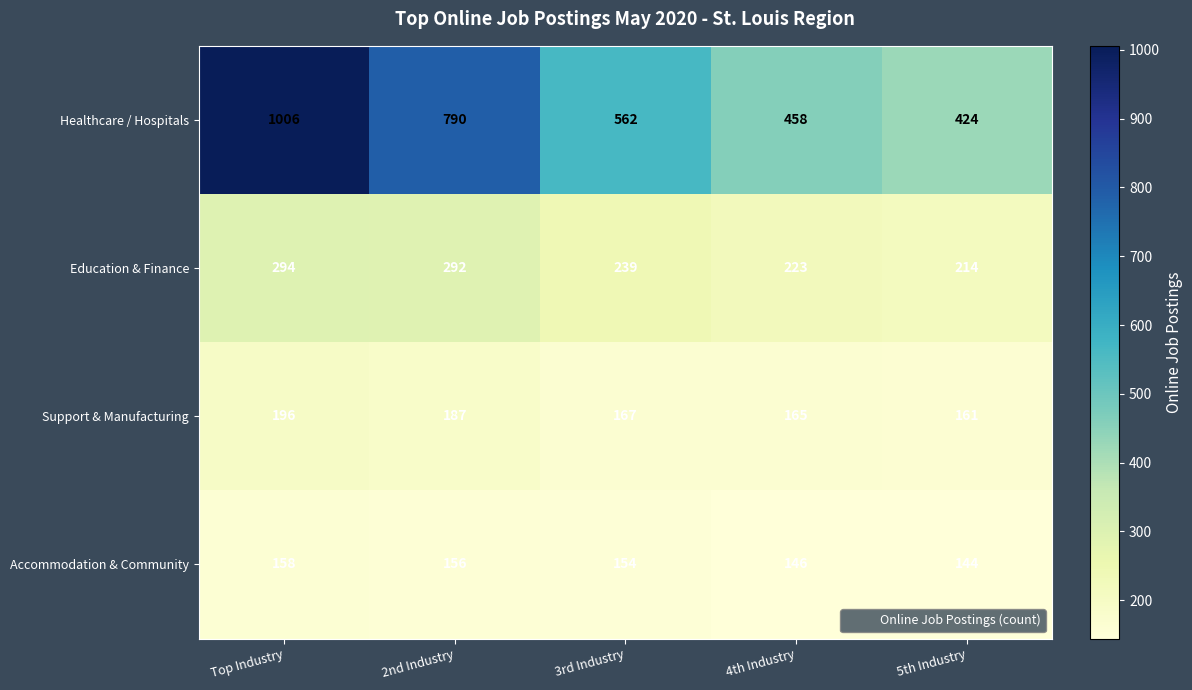

How many series are shown in this chart?

4